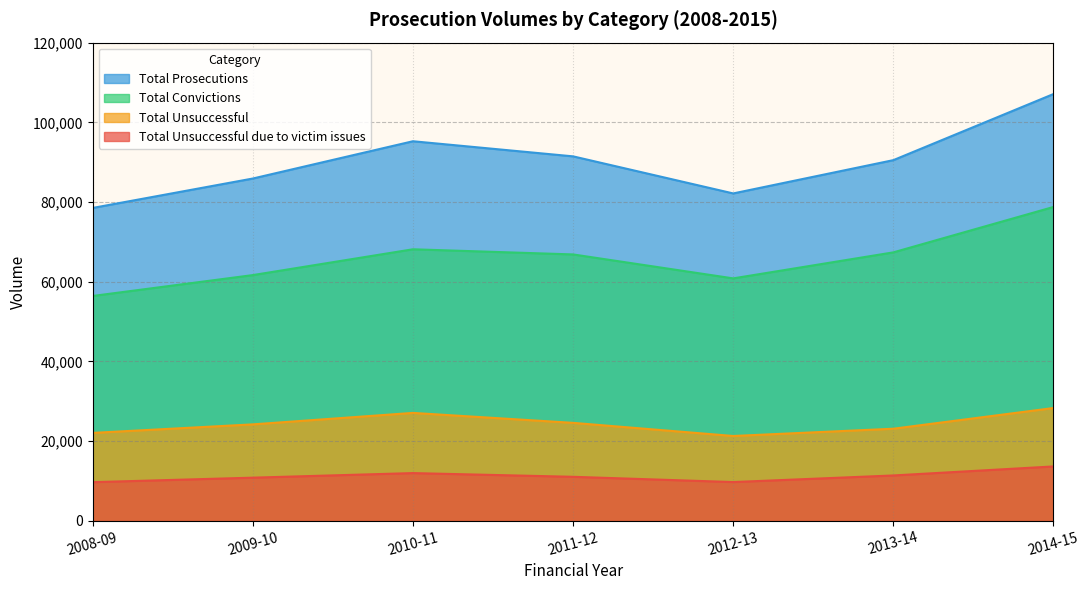

What is the total value across all series at 2011-12?

194005